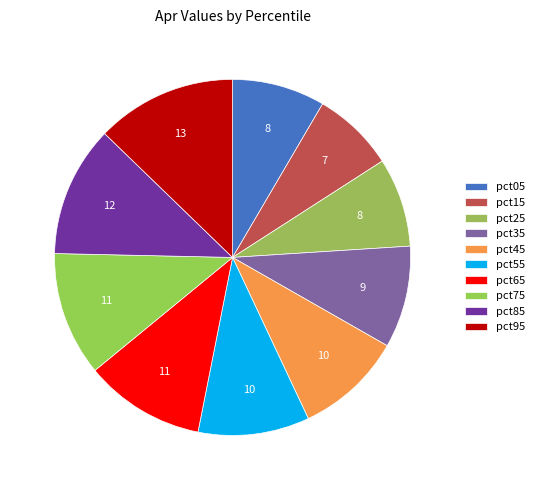

Is there a majority slice in this chart?

No